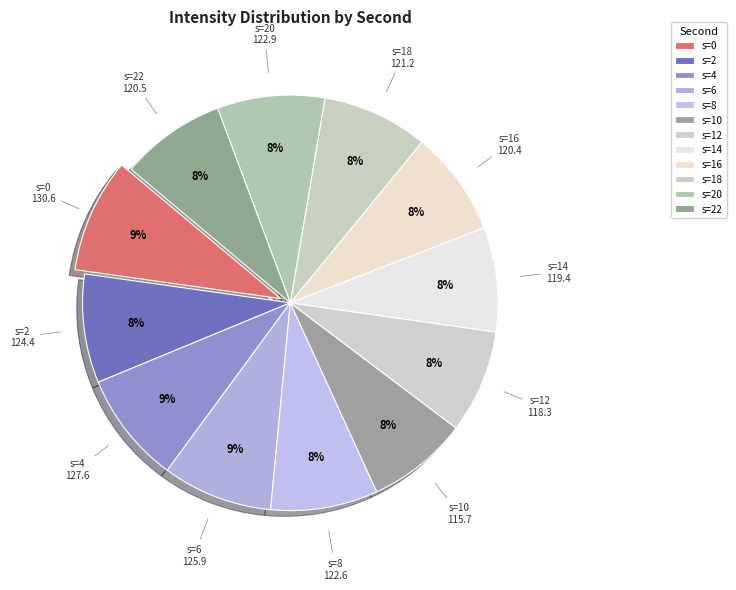

To the nearest percent, what is the average slice percentage?

8%